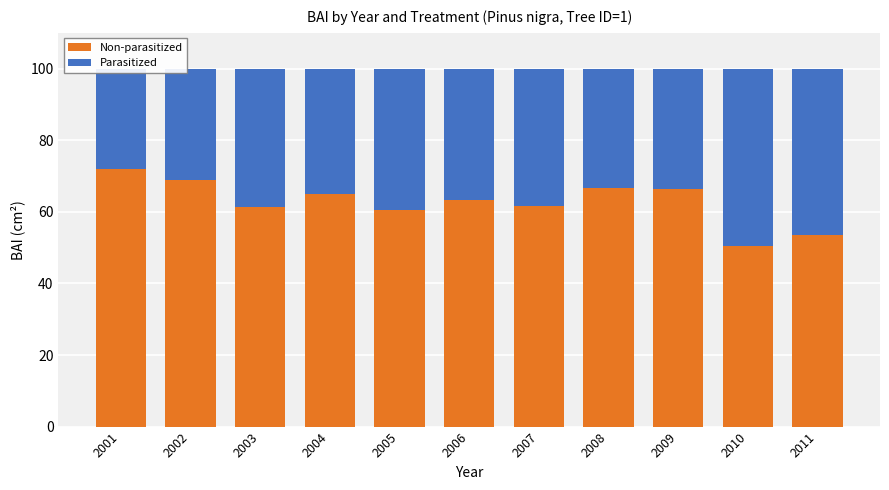

Which has a higher value, 2006 or 2004?

2004